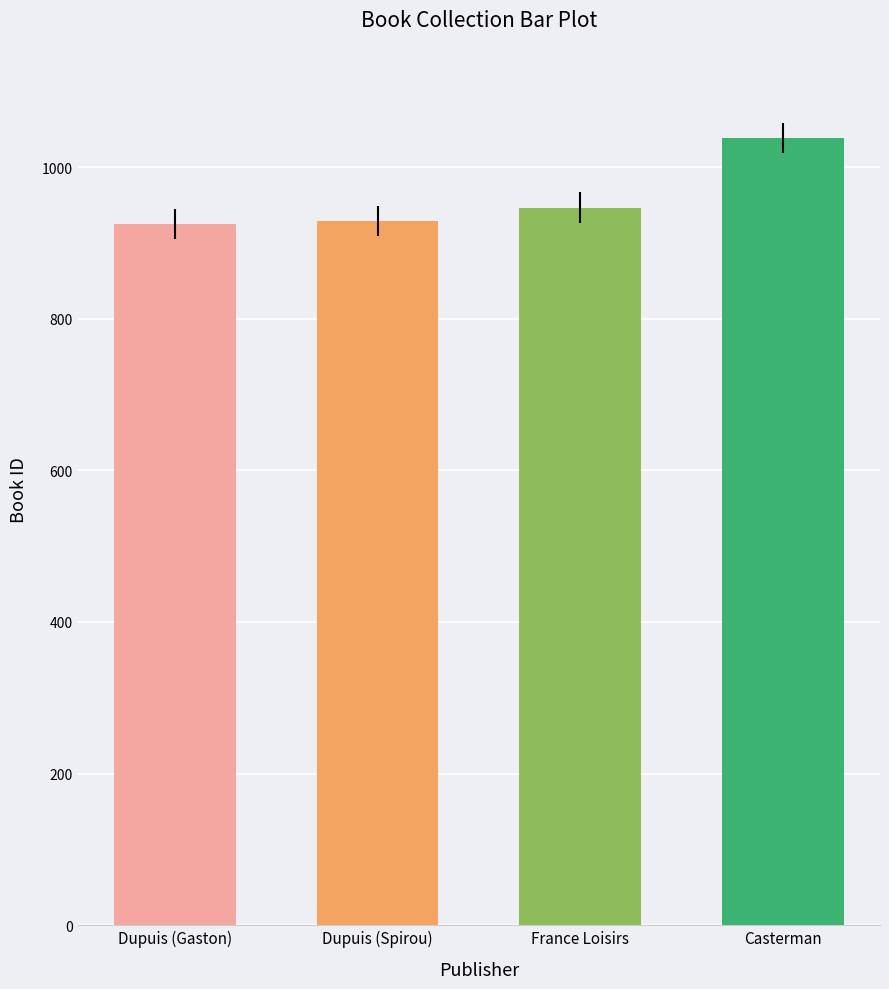

Is it true that the value at France Loisirs is 243?

False